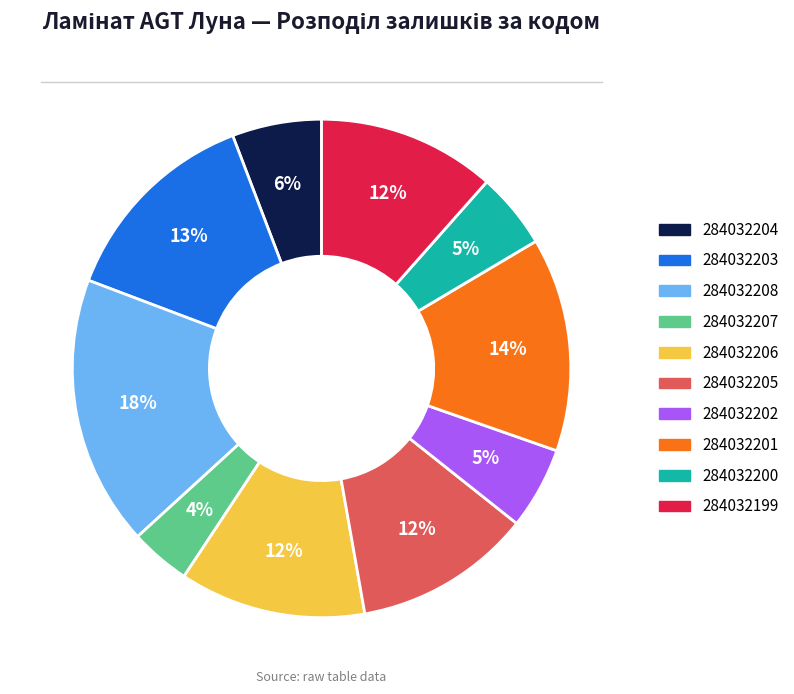

Which category has the smallest portion of the pie?

284032207